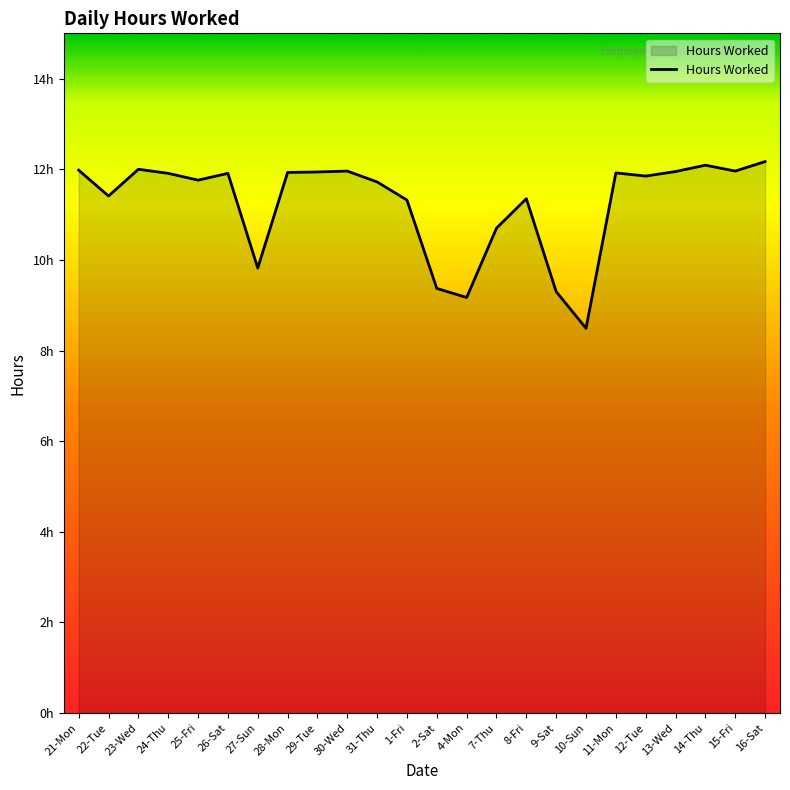

What is the difference between the maximum and minimum values?

3.7